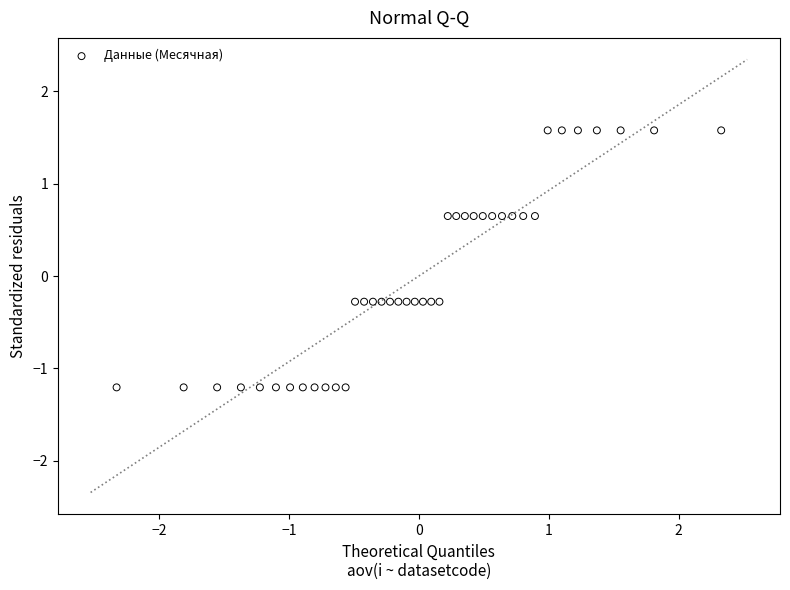

What is the range of Y values (max minus min)?

2.8